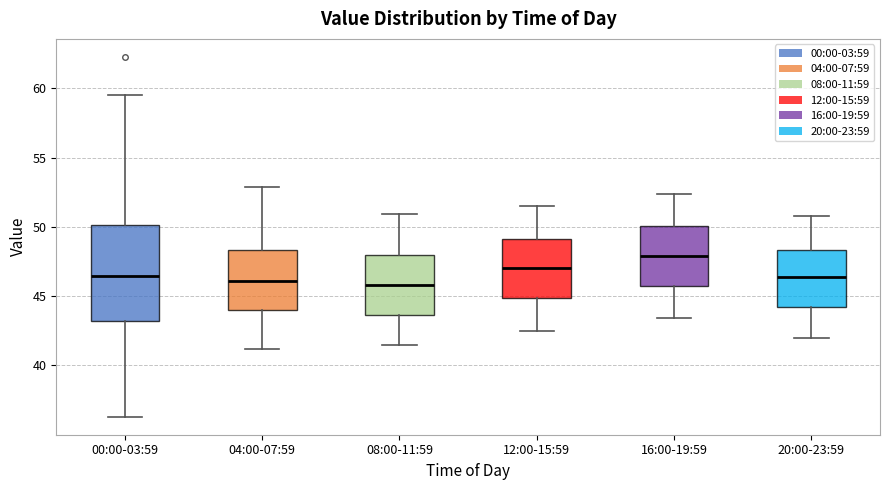

Reading left to right, read every box against the y-axis: the position of its median line, the range the box covers, and the ends of its whiskers. The values are not printed on the chart, so give them approximately, as read against the axis.

00:00-03:59: median 46.5, box 43.0 to 50.0, whiskers 36.5 to 59.5
04:00-07:59: median 46.0, box 44.0 to 48.5, whiskers 41.0 to 53.0
08:00-11:59: median 46.0, box 43.5 to 48.0, whiskers 41.5 to 51.0
12:00-15:59: median 47.0, box 45.0 to 49.0, whiskers 42.5 to 51.5
16:00-19:59: median 48.0, box 46.0 to 50.0, whiskers 43.5 to 52.5
20:00-23:59: median 46.5, box 44.0 to 48.5, whiskers 42.0 to 51.0